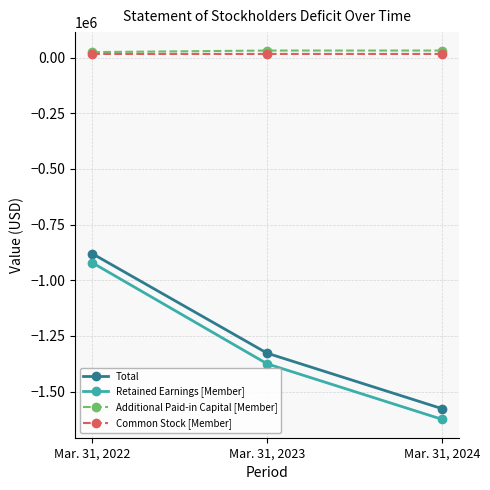

The Retained Earnings [Member] series shows -532090 at Mar. 31, 2023. True or false?

False